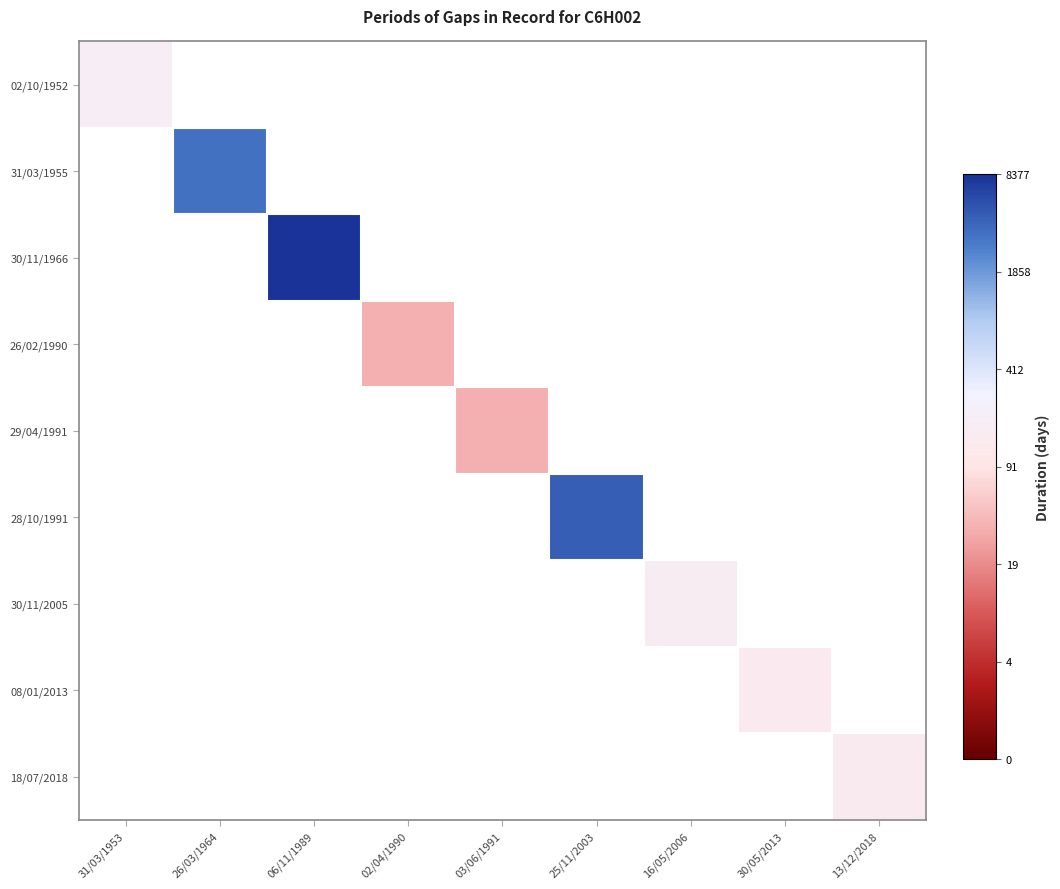

What is the greatest value displayed?

9.0